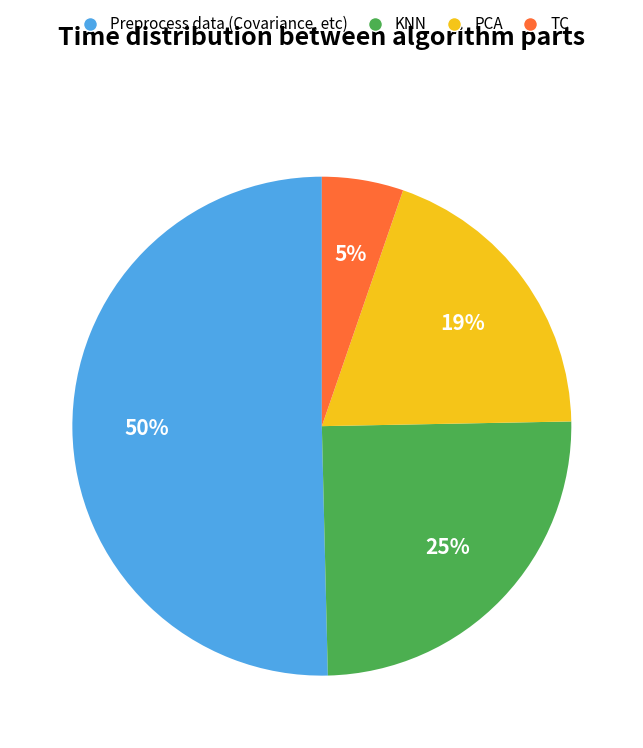

To the nearest percent, what is the average slice percentage?

25%